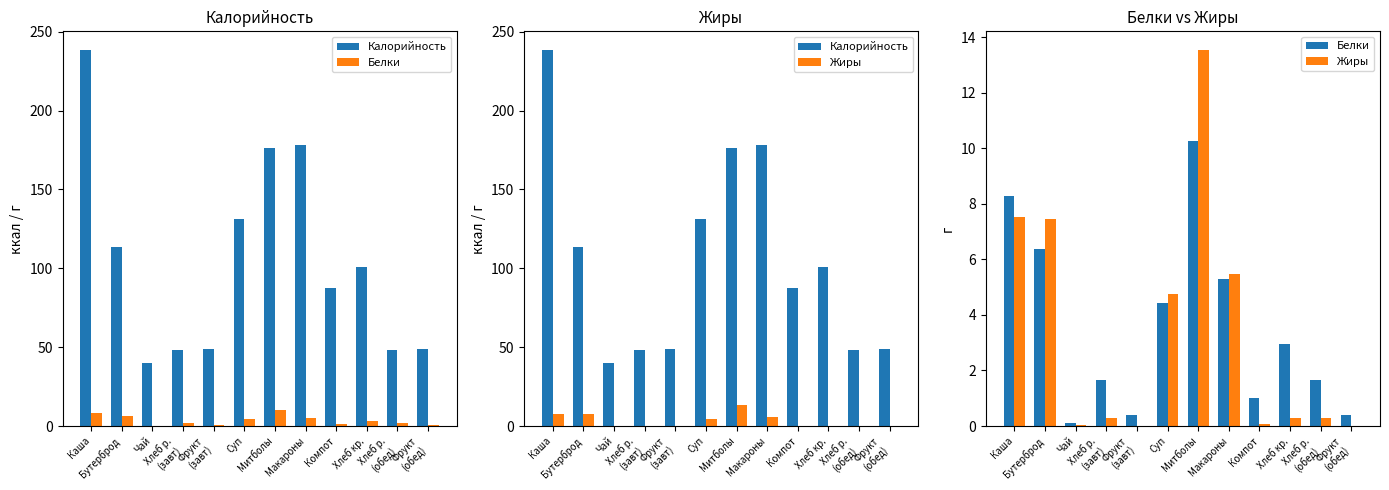

Reading left to right, extract all data points from this chart.

Калорийность: Каша=238.3	Бутерброд=113.8	Чай=40.0	Хлеб р.
(завт)=48.4	Фрукт
(завт)=48.7	Суп=131.2	Митболы=176.0	Макароны=178.4	Компот=87.6	Хлеб кр.=100.8	Хлеб р.
(обед)=48.4	Фрукт
(обед)=48.7
Белки: Каша=8.3	Бутерброд=6.4	Чай=0.1	Хлеб р.
(завт)=1.6	Фрукт
(завт)=0.4	Суп=4.4	Митболы=10.2	Макароны=5.3	Компот=1.0	Хлеб кр.=3.0	Хлеб р.
(обед)=1.6	Фрукт
(обед)=0.4
Жиры: Каша=7.5	Бутерброд=7.4	Чай=0.0	Хлеб р.
(завт)=0.3	Фрукт
(завт)=0.0	Суп=4.7	Митболы=13.5	Макароны=5.5	Компот=0.1	Хлеб кр.=0.3	Хлеб р.
(обед)=0.3	Фрукт
(обед)=0.0